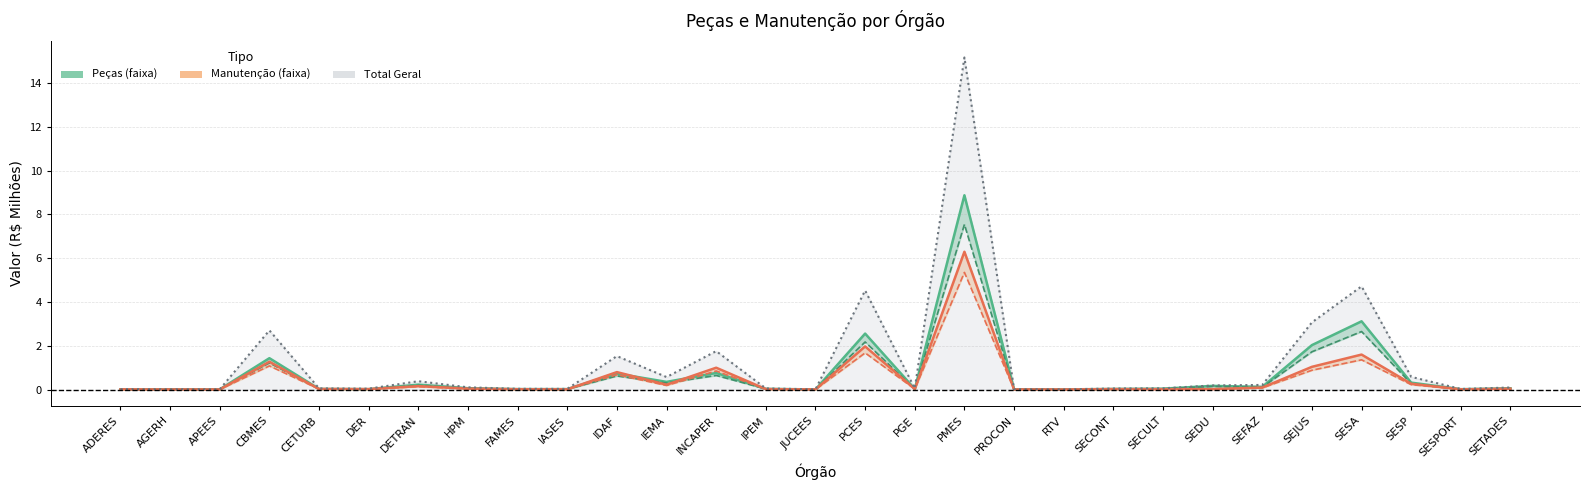

What position from the right is CETURB?

25